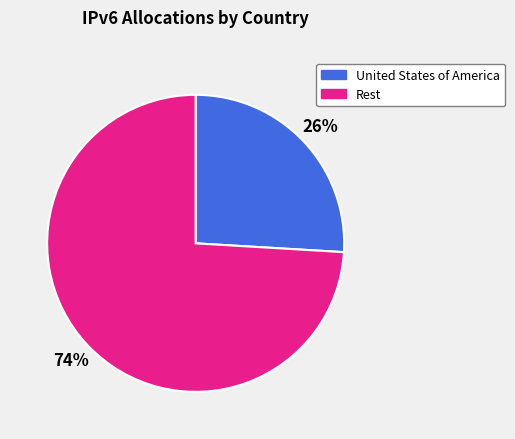

To the nearest percent, what percentage of the pie is United States of America?

26%